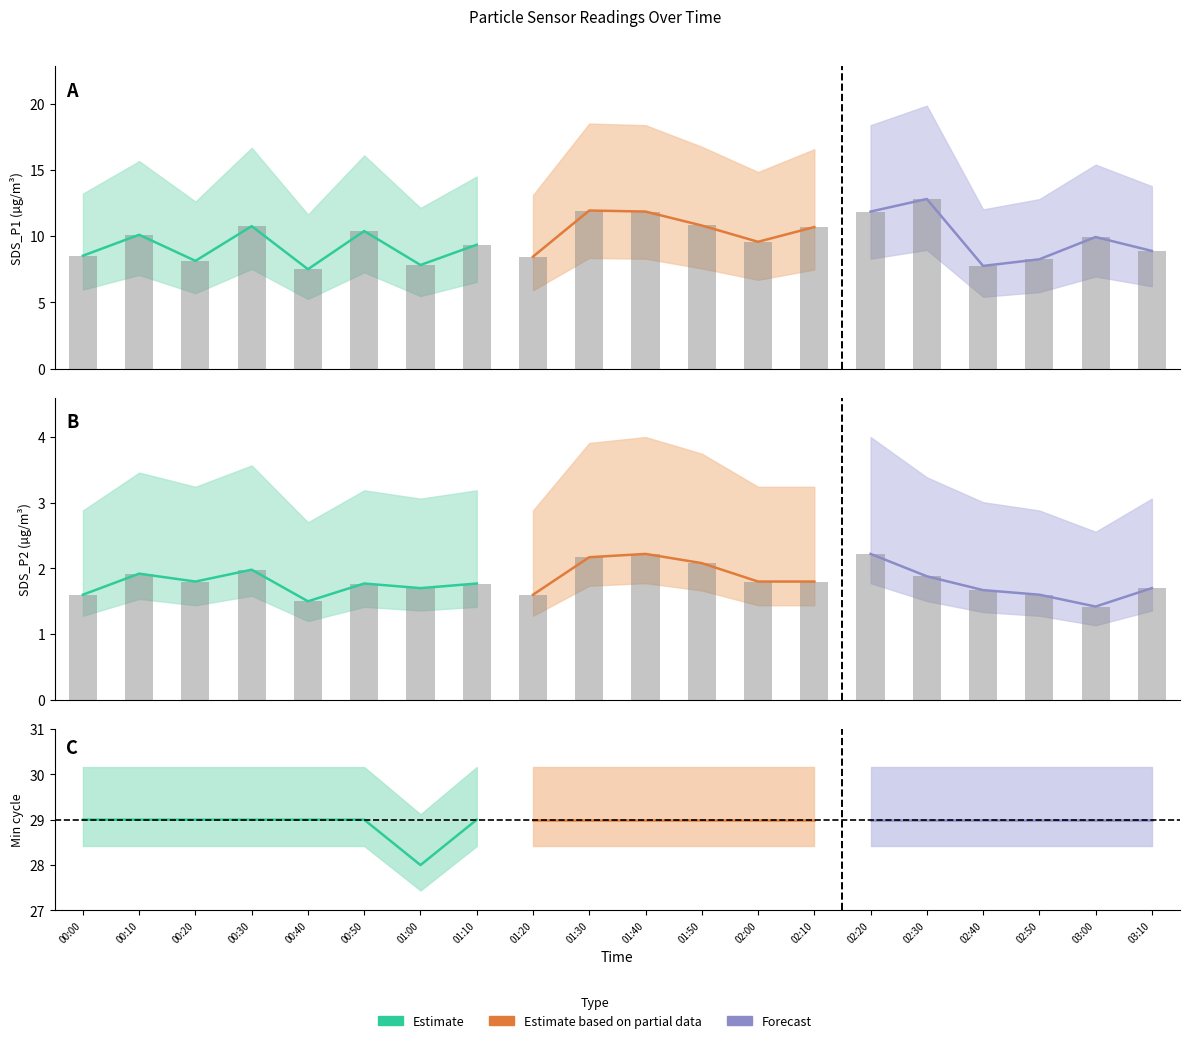

Reading left to right, extract all data points from this chart.

SDS_P1: 8.5	10.1	8.1	10.8	7.5	10.4	7.8	9.3	8.4	11.9	11.8	10.8	9.6	10.7	11.8	12.8	7.8	8.2	9.9	8.9
SDS_P2: 1.6	1.9	1.8	2.0	1.5	1.8	1.7	1.8	1.6	2.2	2.2	2.1	1.8	1.8	2.2	1.9	1.7	1.6	1.4	1.7